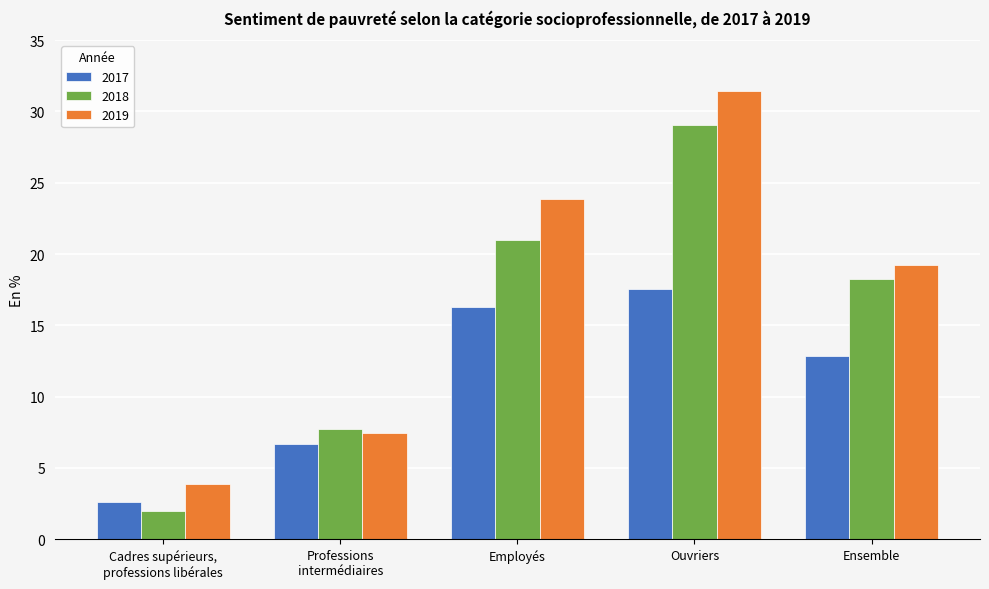

Where is 2018 nearest to the value 15?

Ensemble